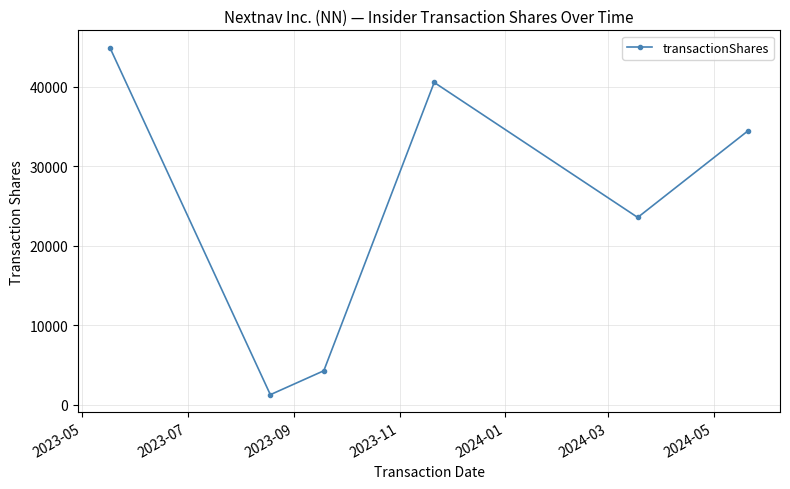

Reading left to right, extract all data points from this chart.

44900	1252	4262	40529	23547	34453